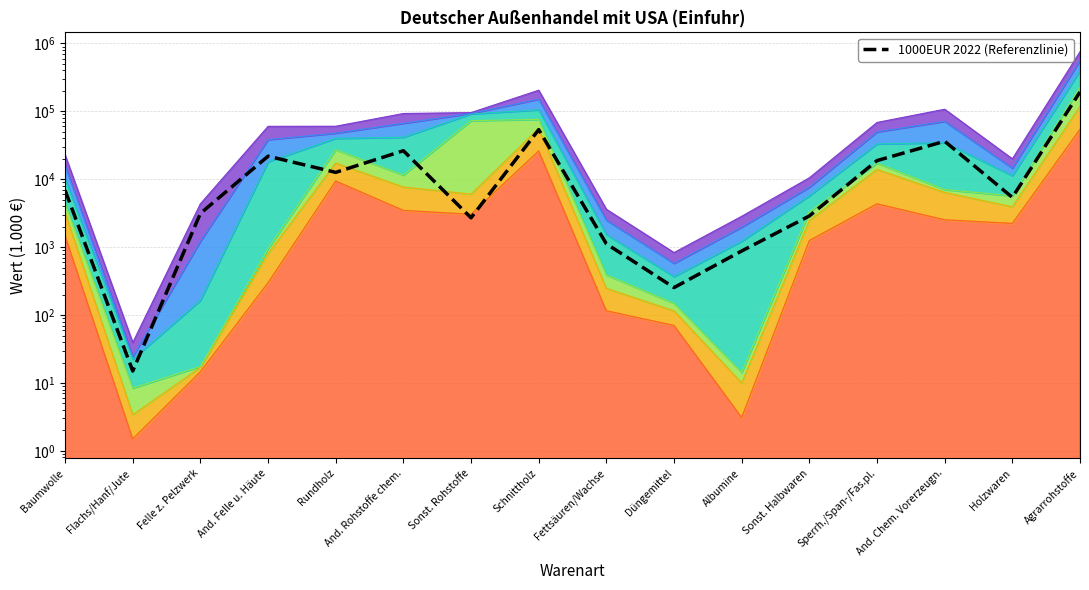

Reading left to right, list all the values displayed in this chart.

6875	15	3141	21881	12638	26334	2707	53853	1119	254	879	2882	18841	36277	5413	193112